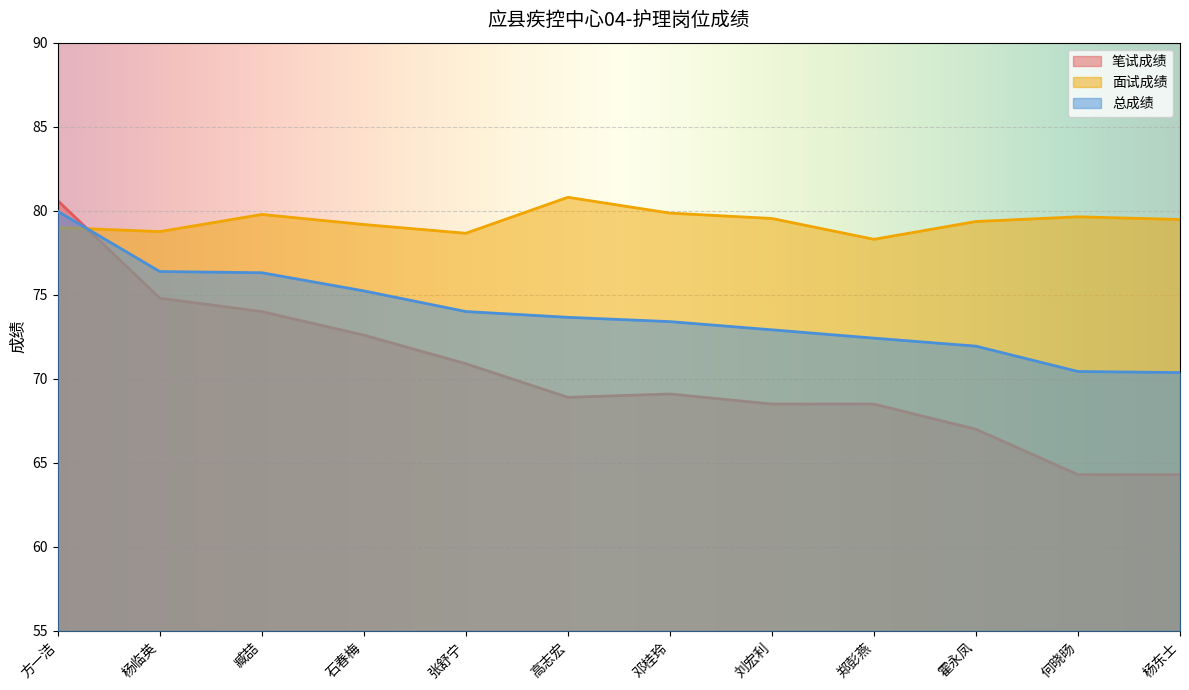

How many lines are shown in the chart?

3